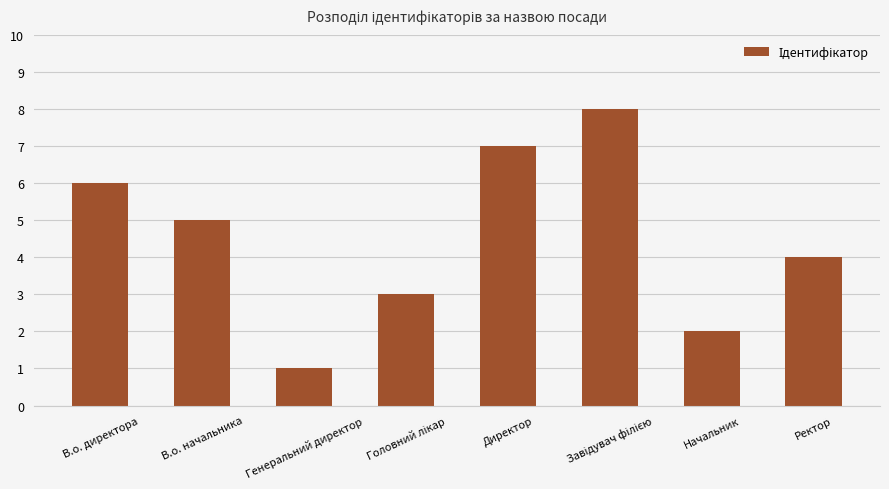

What is the label of the 2nd bar from the right?

Начальник